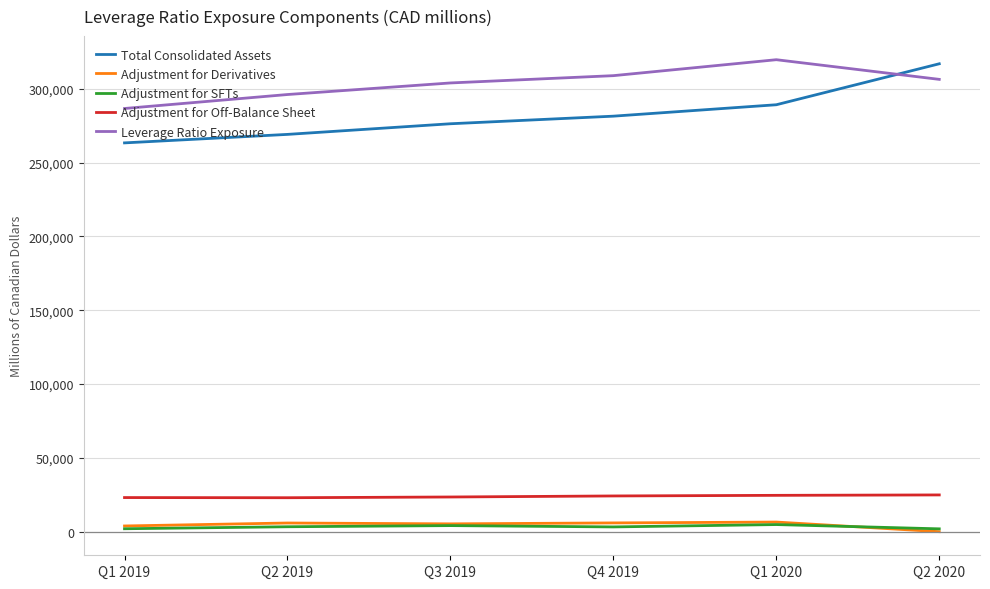

True or false: Adjustment for Derivatives and Adjustment for Off-Balance Sheet cross at least once.

False